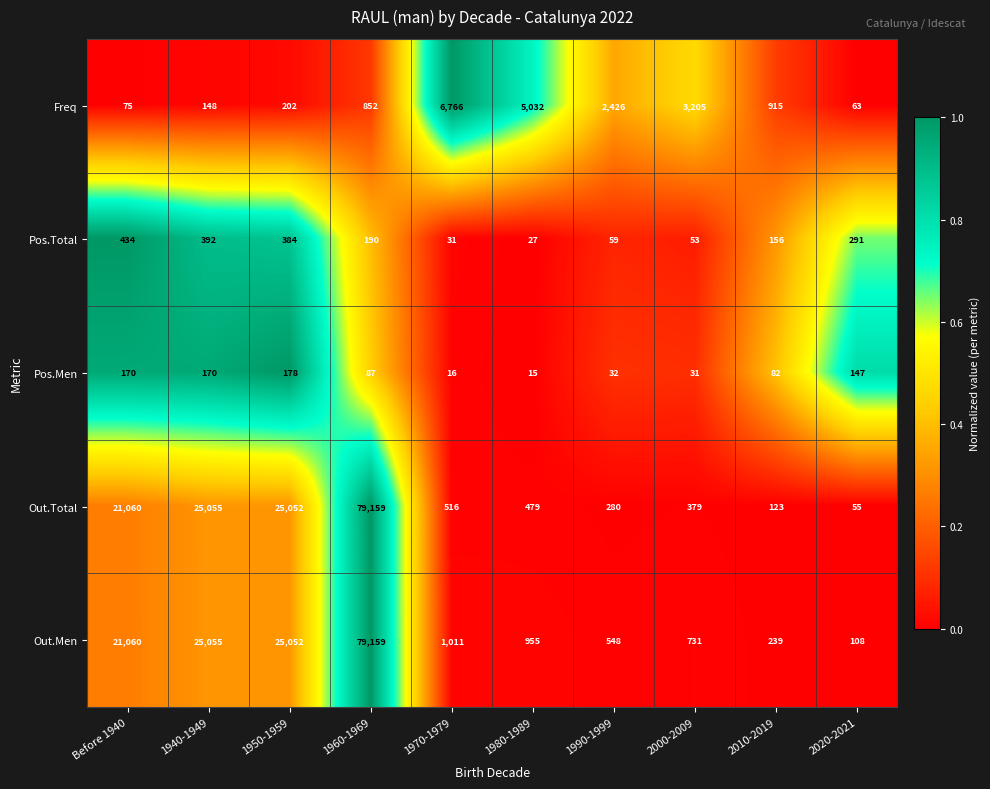

Is it true that Freq equals 1124 at 1960-1969?

False